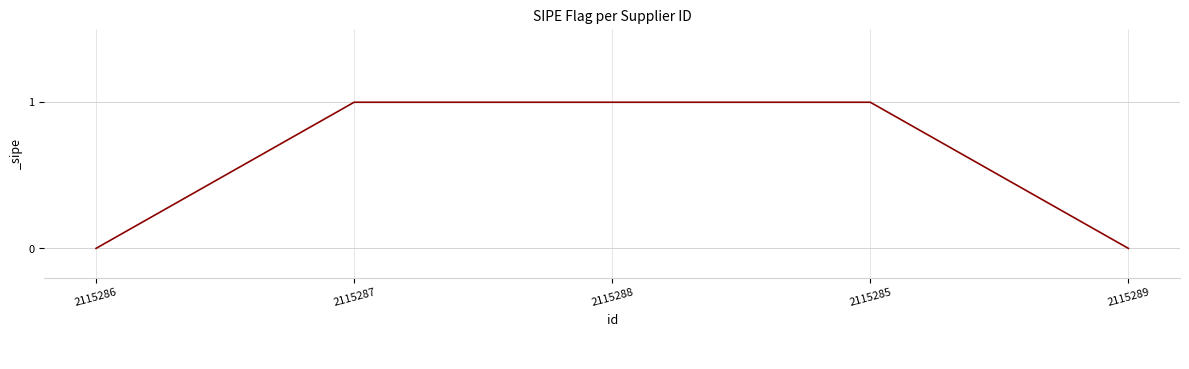

How many lines are shown in the chart?

1